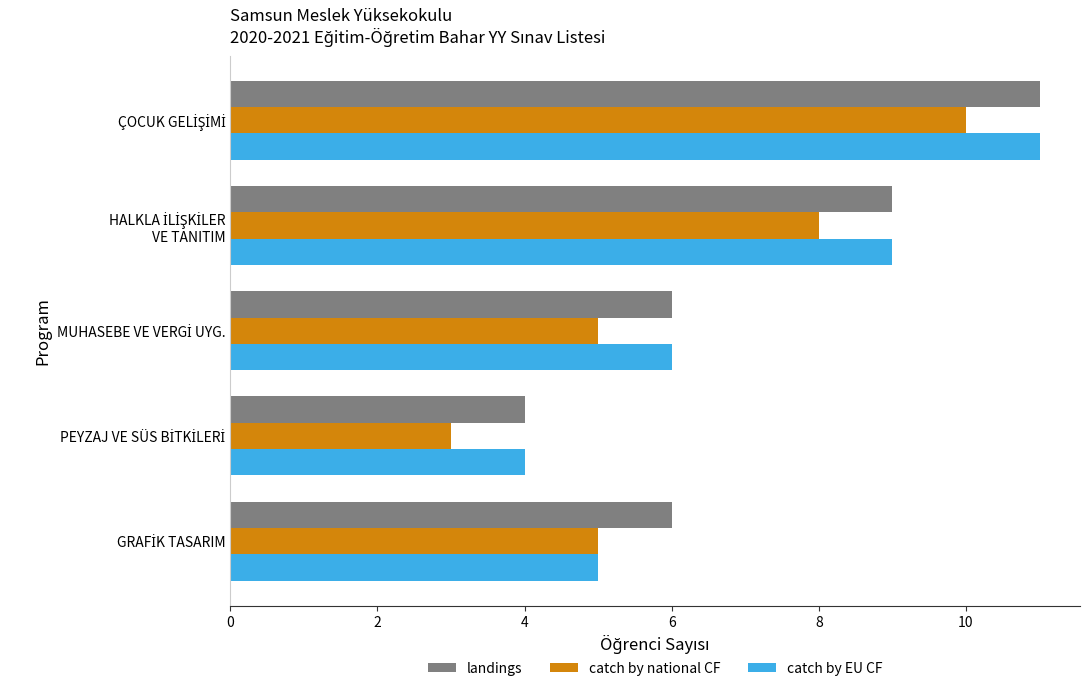

What is the difference between the second highest and minimum values in the landings series?

5